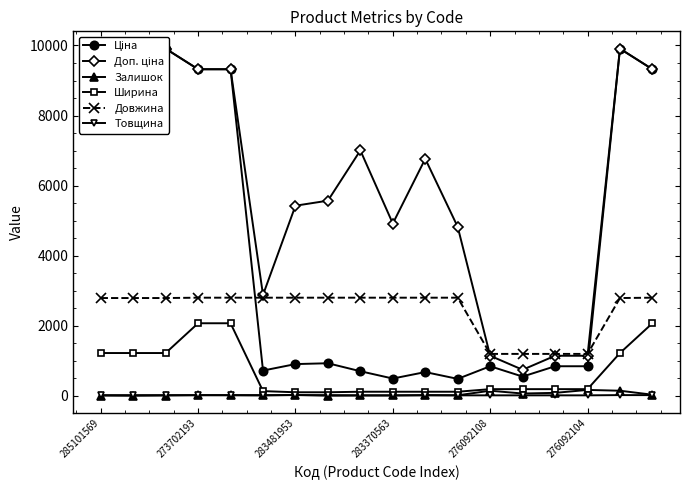

What is the maximum value for Товщина?

19